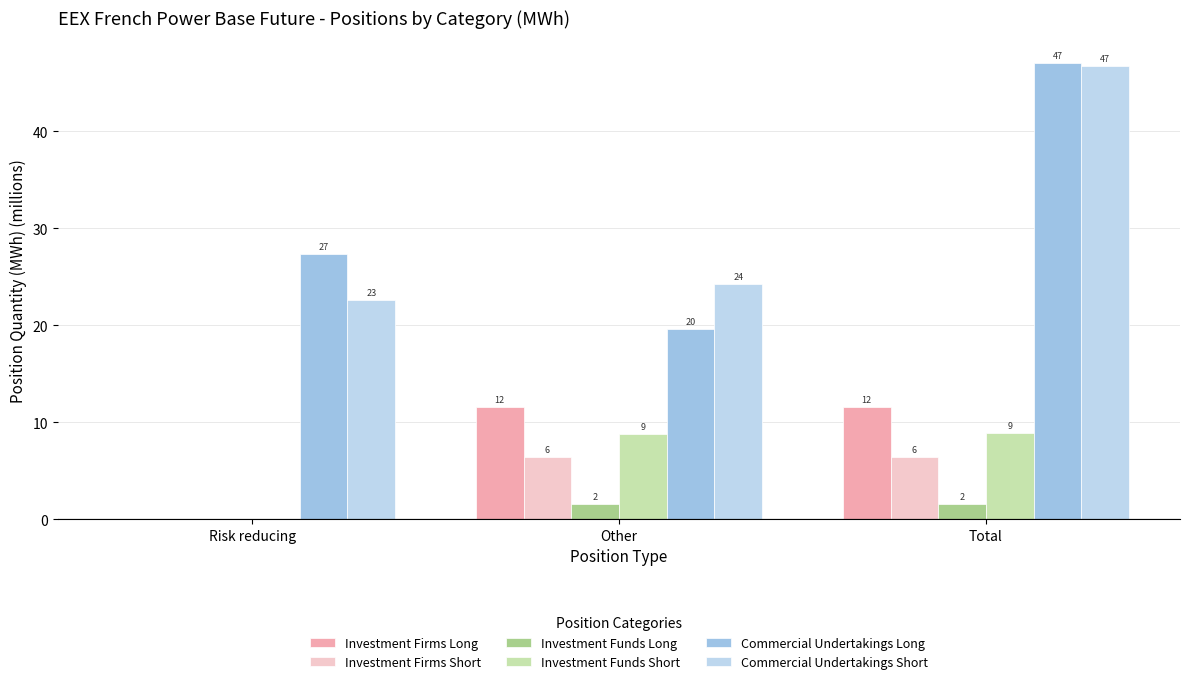

What is the label of the 1st bar from the right?

Total